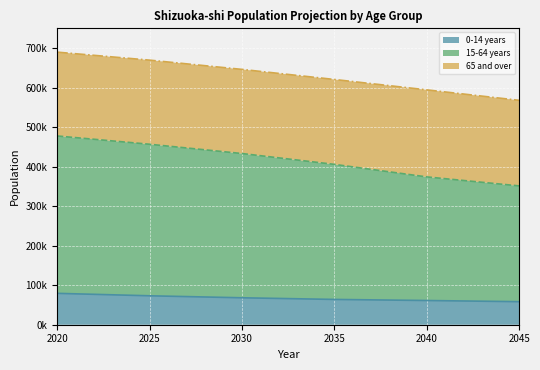

Where does the 2045 series first go above 216518?

1